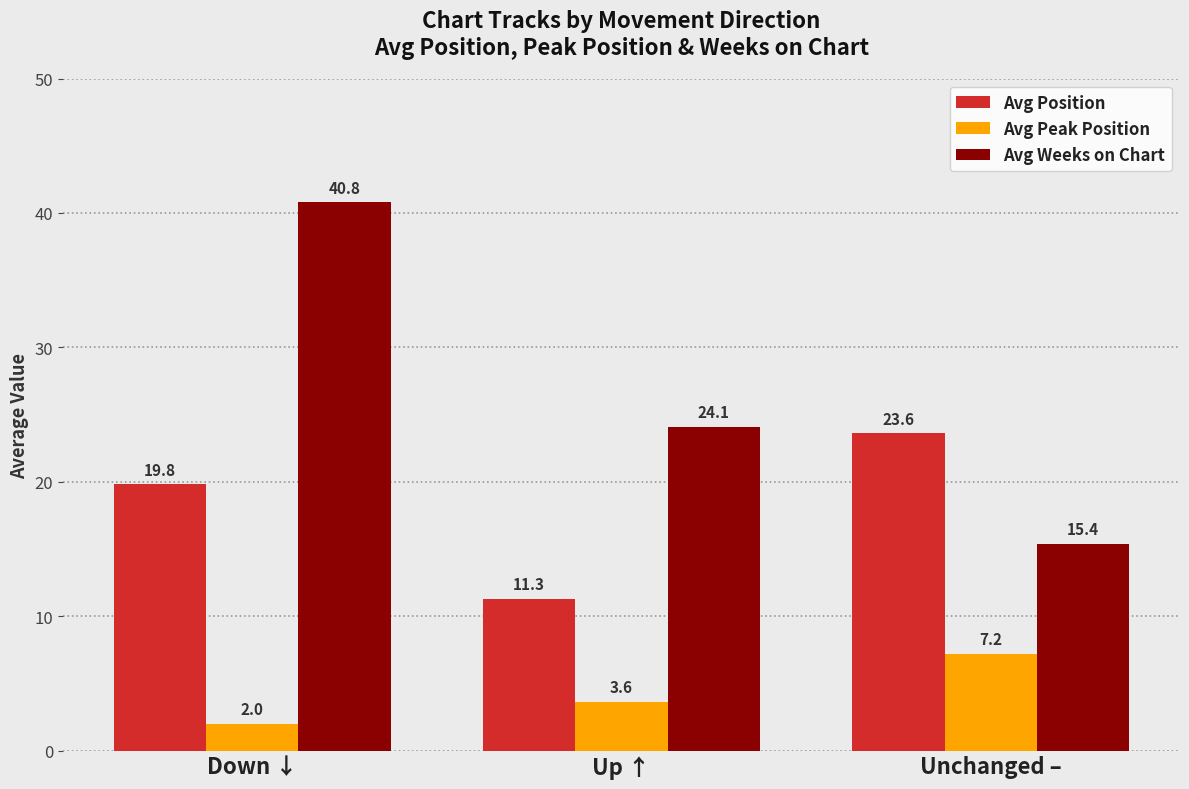

Reading left to right, transcribe all the data shown in this chart.

Avg Position: Down ↓=19.8	Up ↑=11.3	Unchanged –=23.6
Avg Peak Position: Down ↓=2.0	Up ↑=3.6	Unchanged –=7.2
Avg Weeks on Chart: Down ↓=40.8	Up ↑=24.1	Unchanged –=15.4